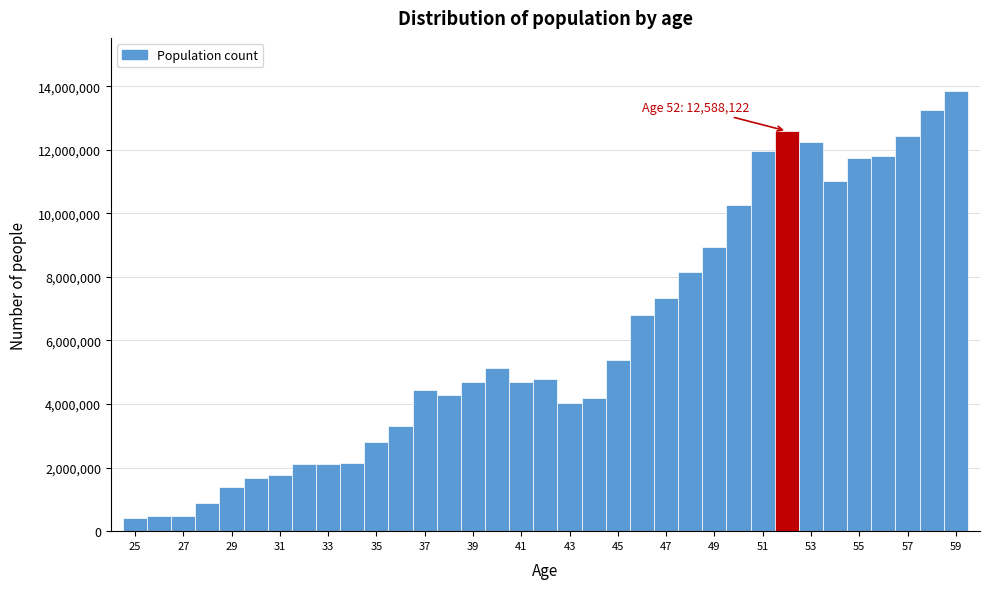

Which range on the x-axis has the tallest bar?

58.5 to 59.5